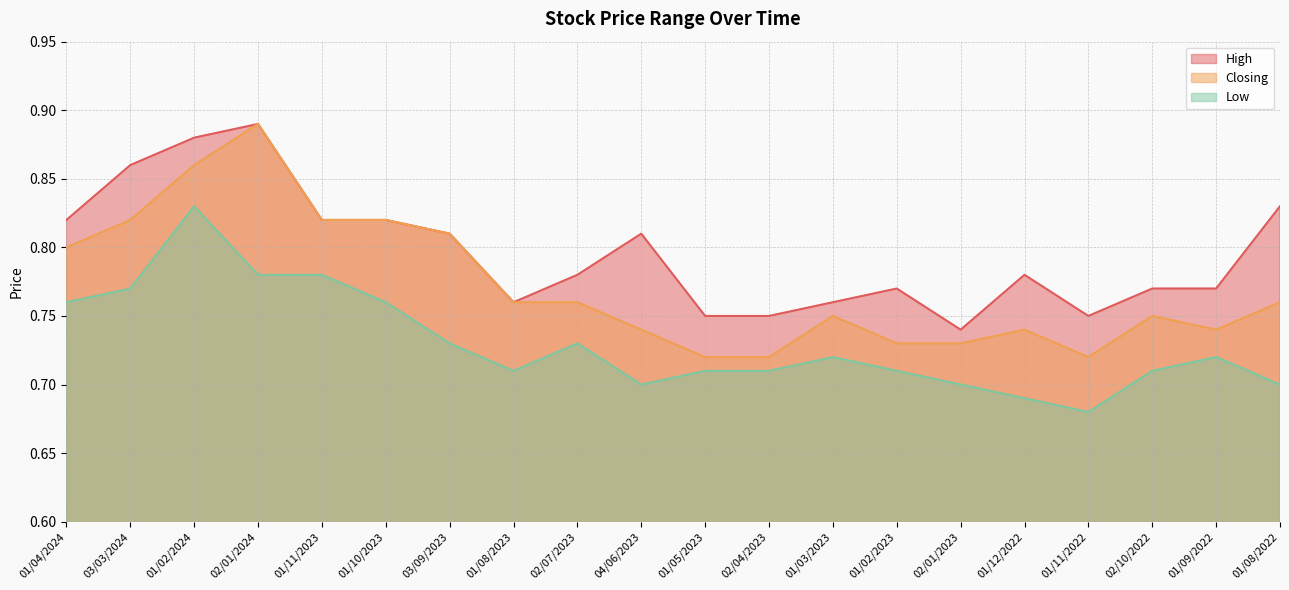

What is the label of the 10th point from the right?

01/05/2023